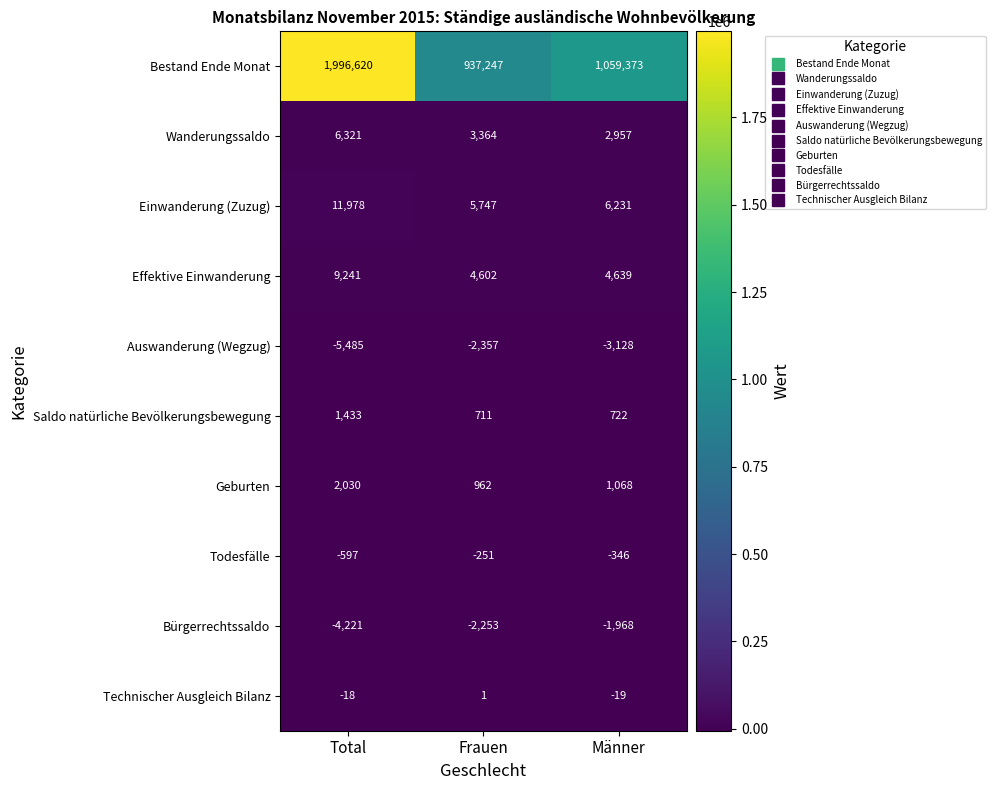

The value of Technischer Ausgleich Bilanz at Total is -7. True or false?

False